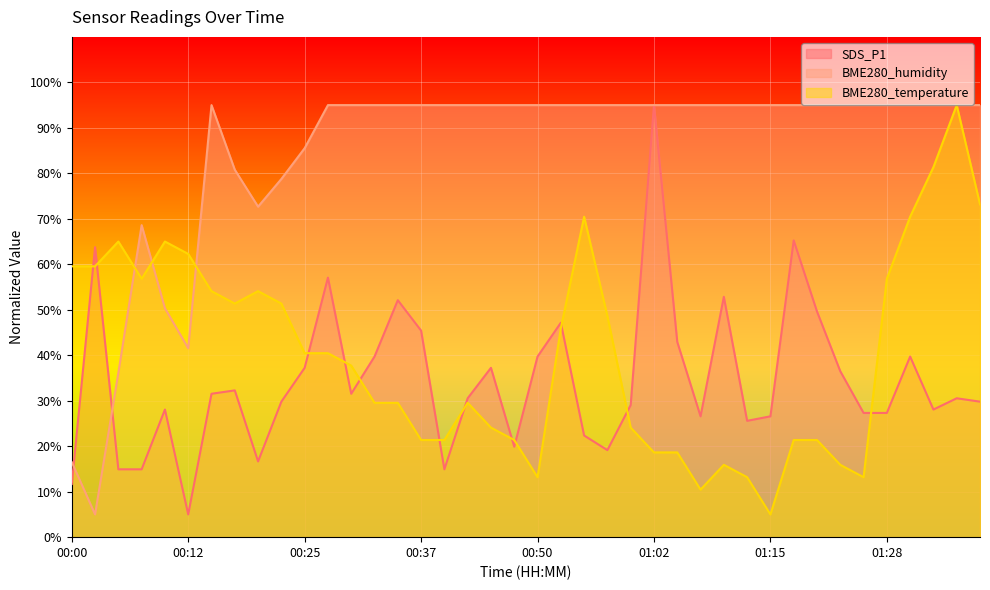

True or false: BME280_humidity has a value of 126.5 at 00:37.

False